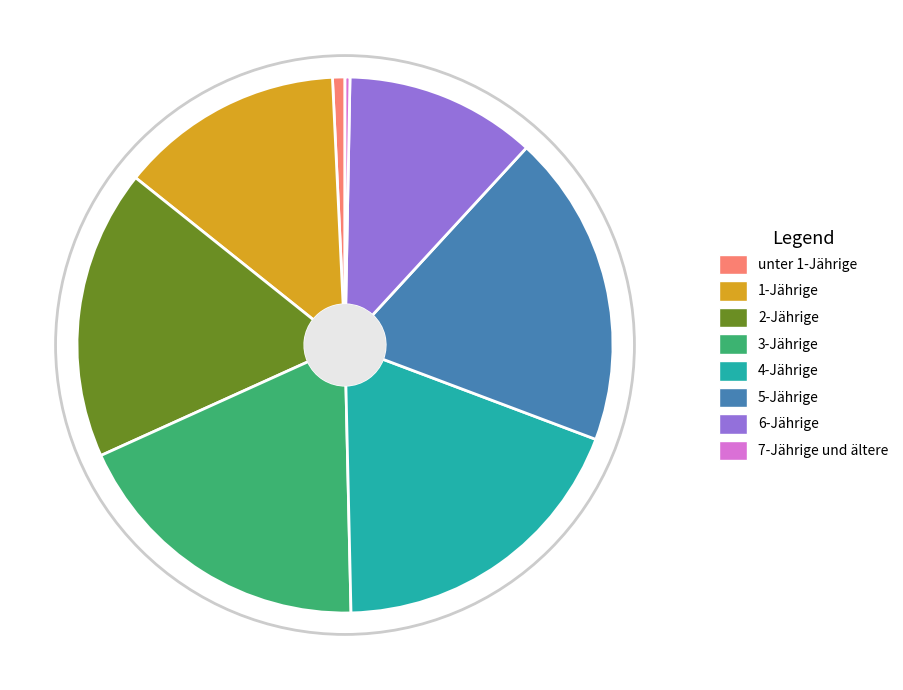

Count the number of slices in the pie.

8